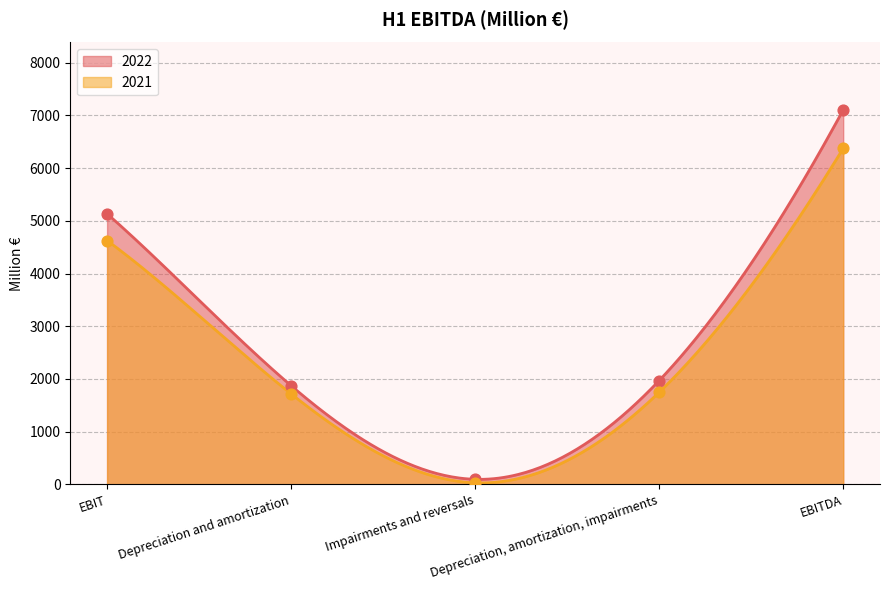

Which series contains the lowest Y value?

2021